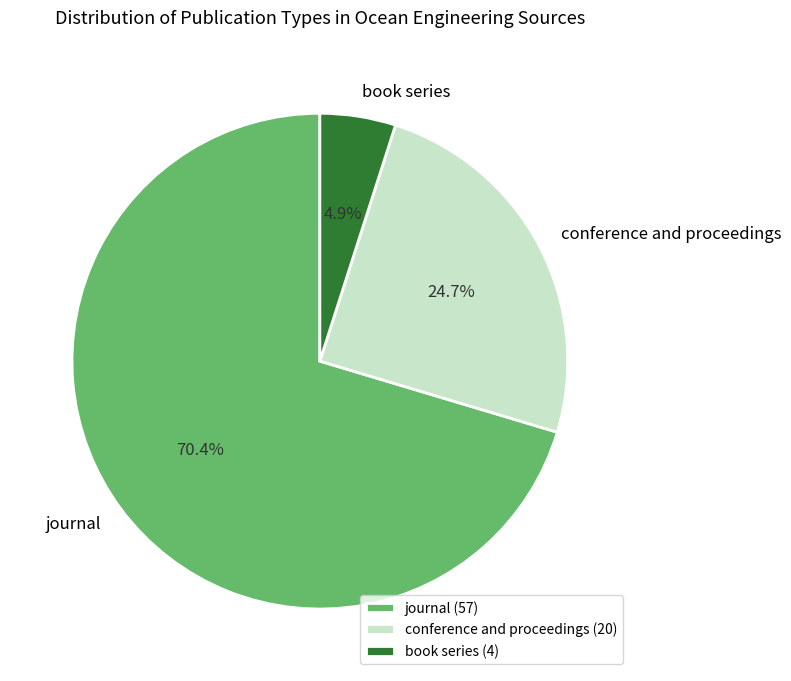

What percentage is the journal slice, to the nearest percent?

70%